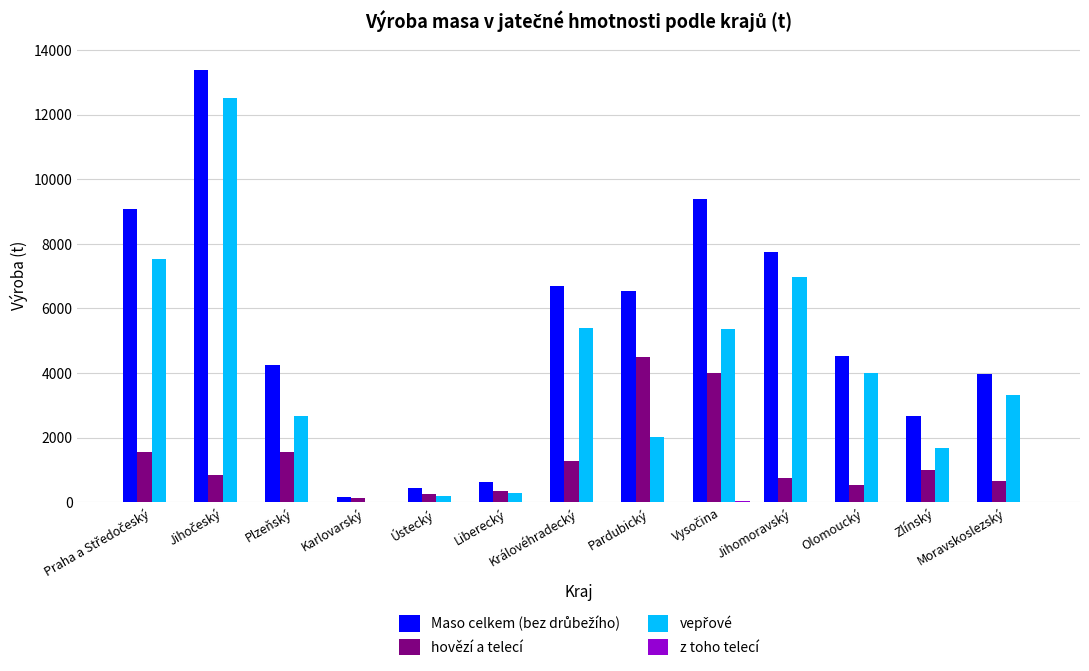

How many groups of bars are there?

13